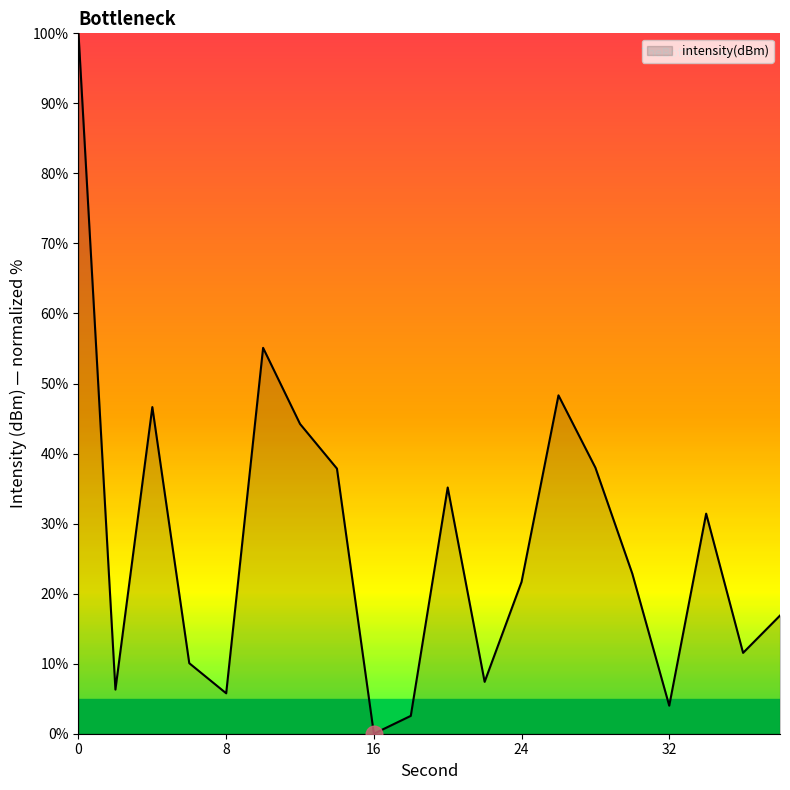

What is the difference between the maximum and minimum values?

100.0